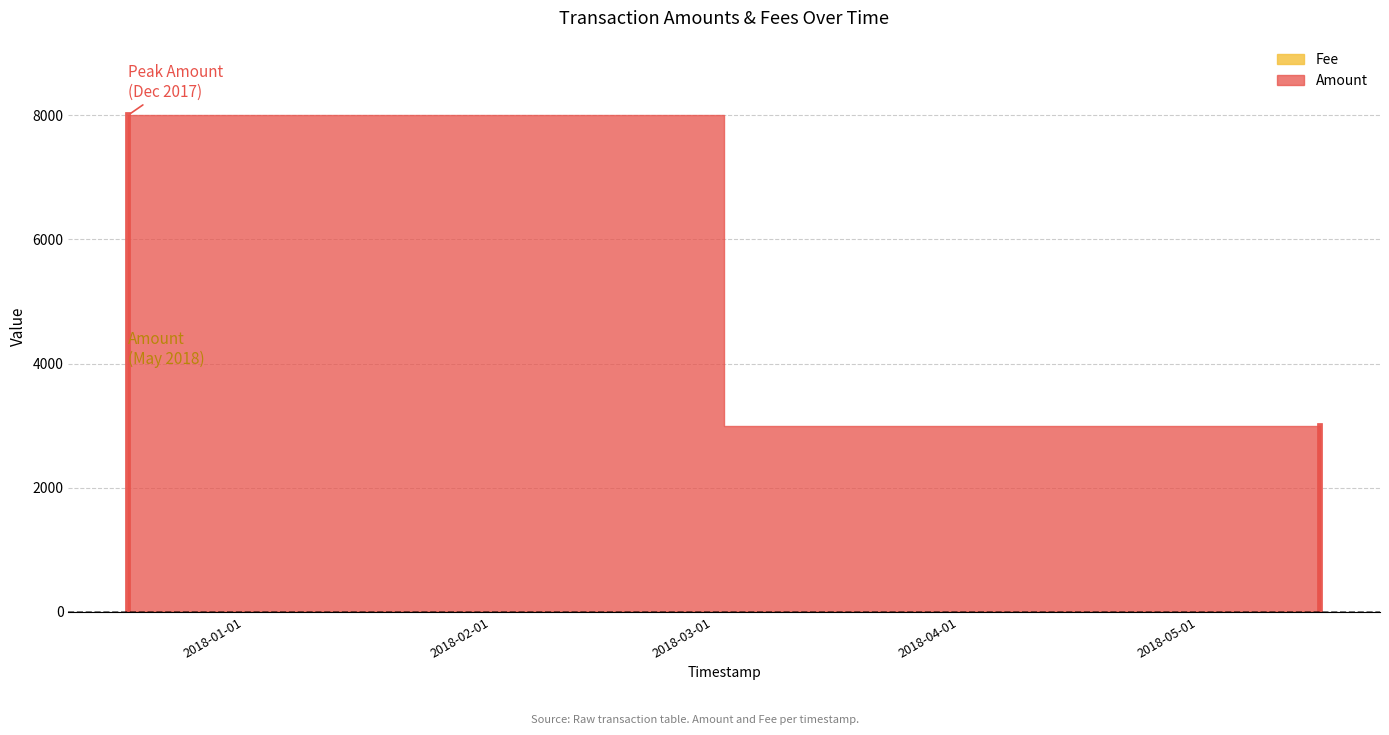

Which series has the largest total across all categories?

Amount